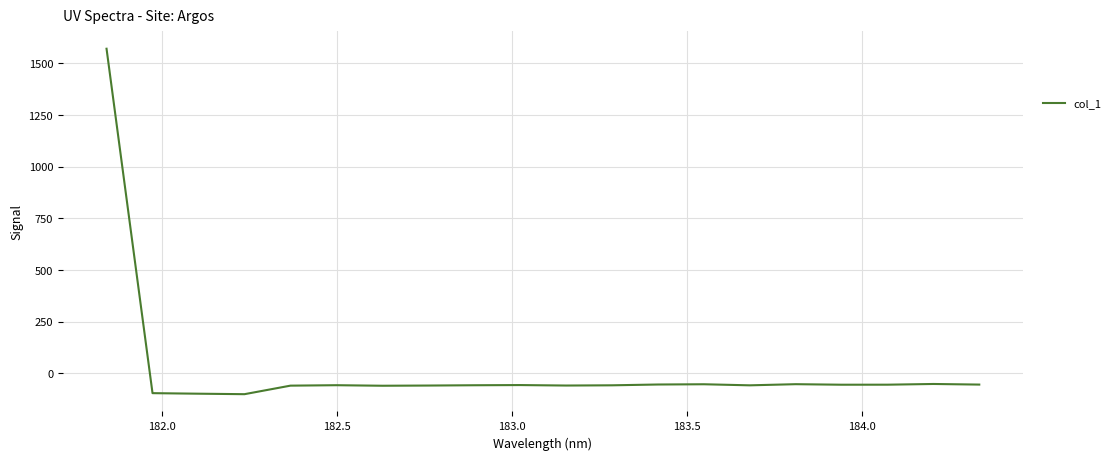

What is the difference between the maximum and minimum values?

1672.3